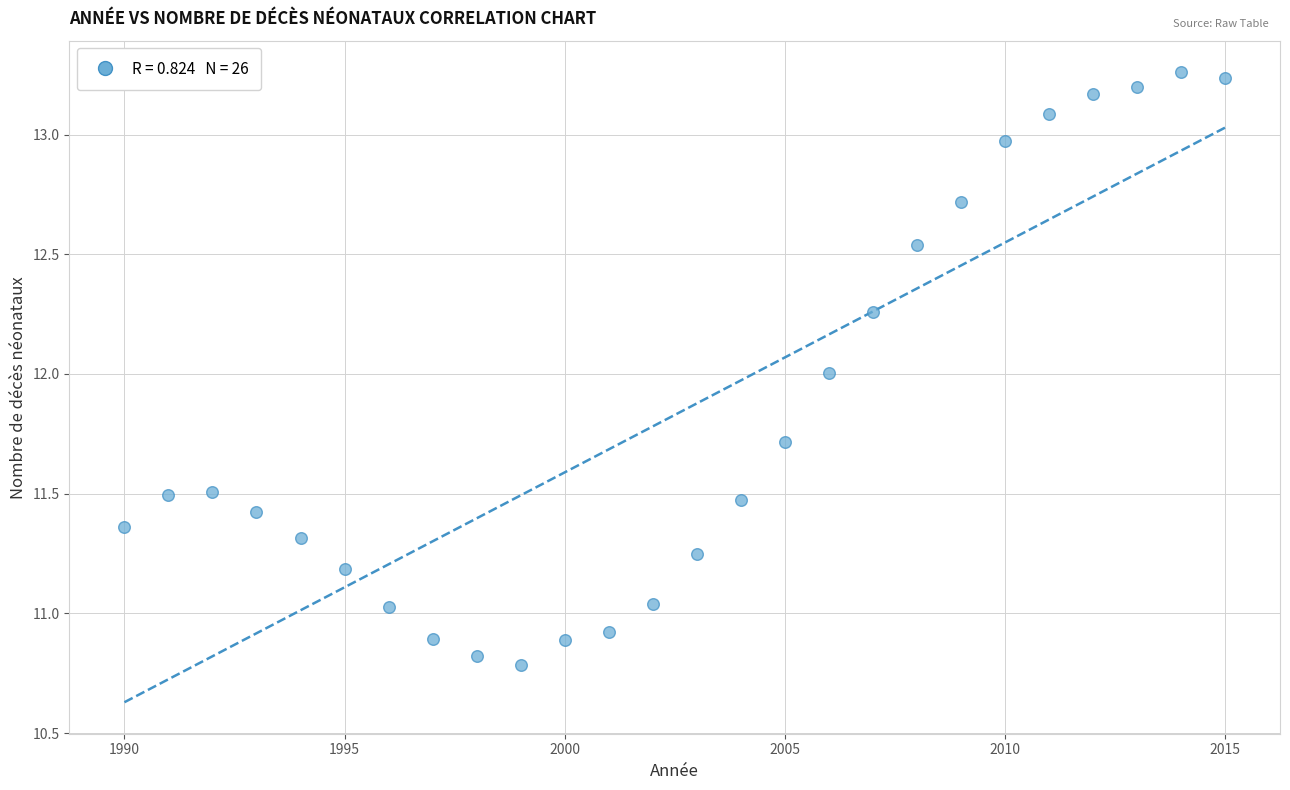

What is the range of X values (max minus min)?

25.0